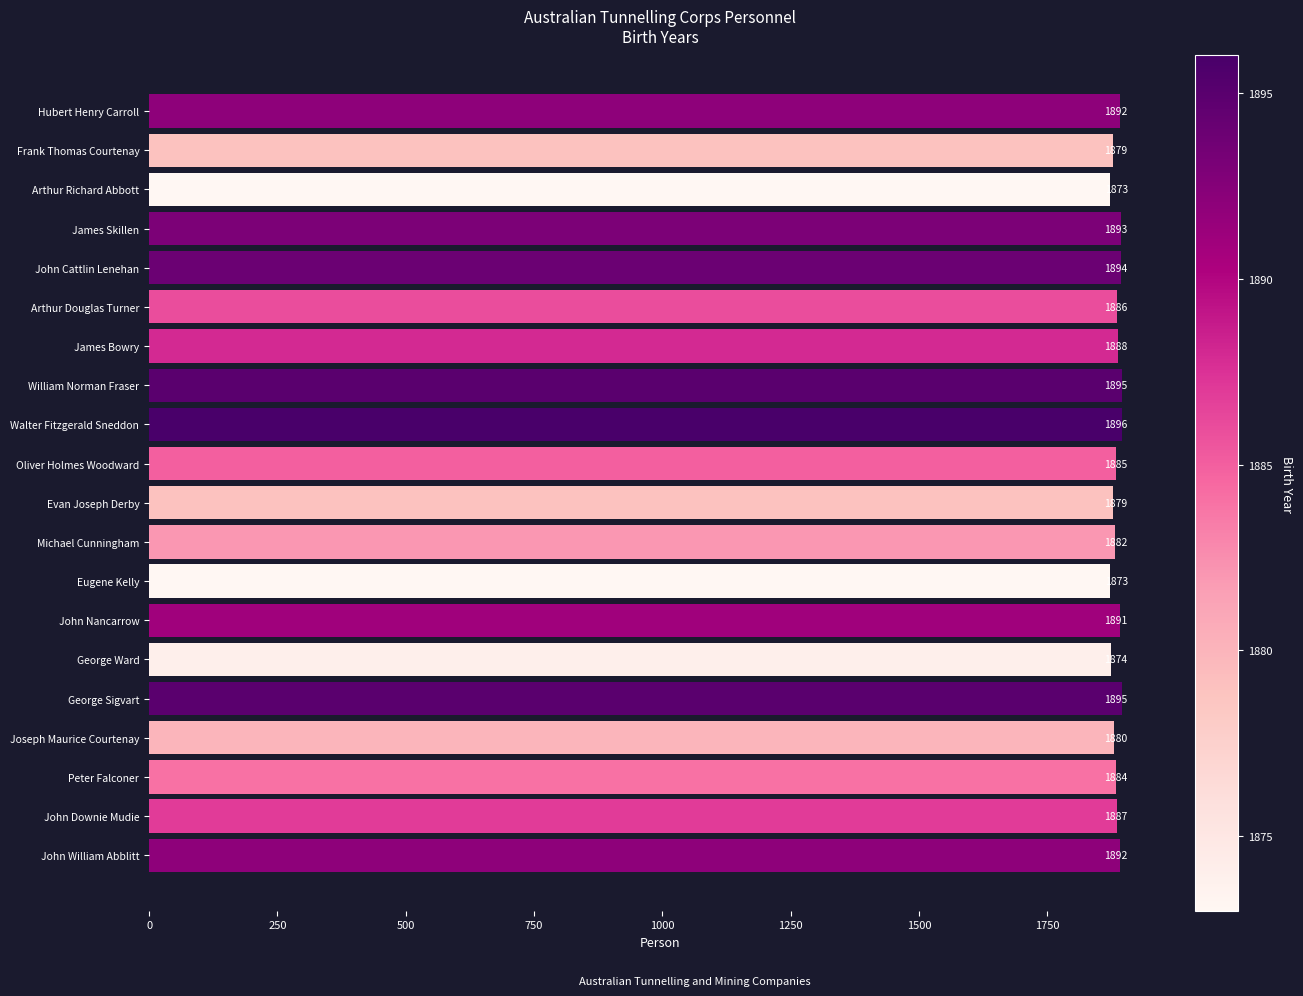

Where is the data nearest to the value 1884?

Peter Falconer